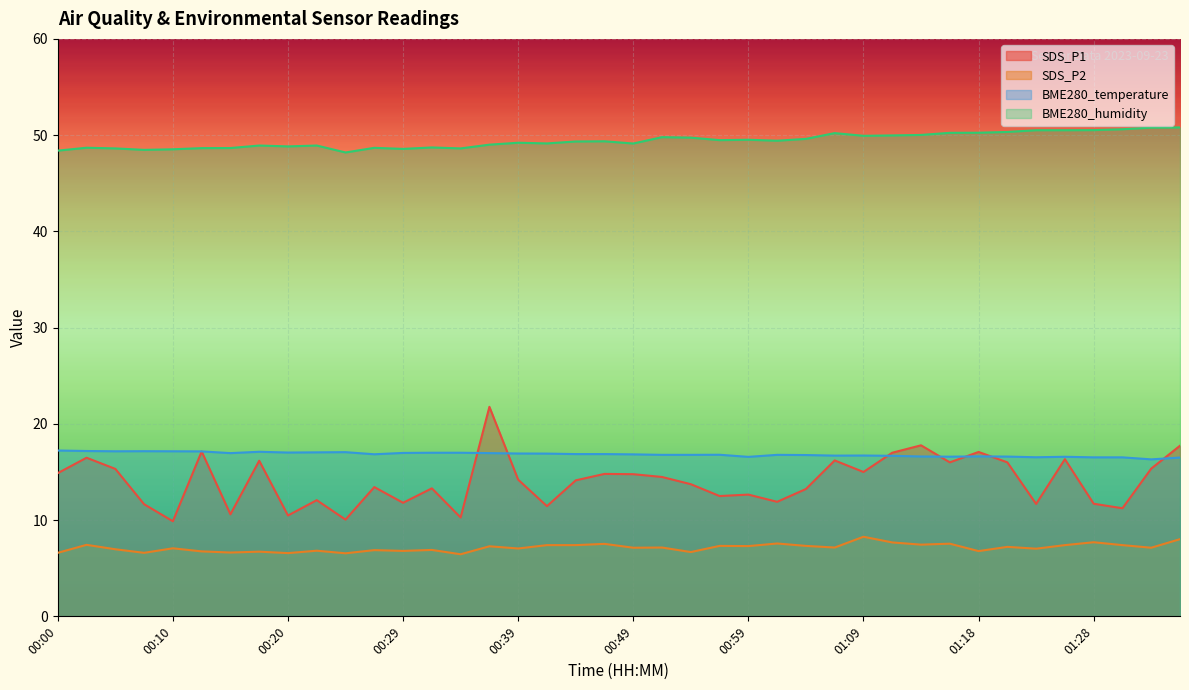

What is the difference between the highest and lowest values at 00:03?

41.3